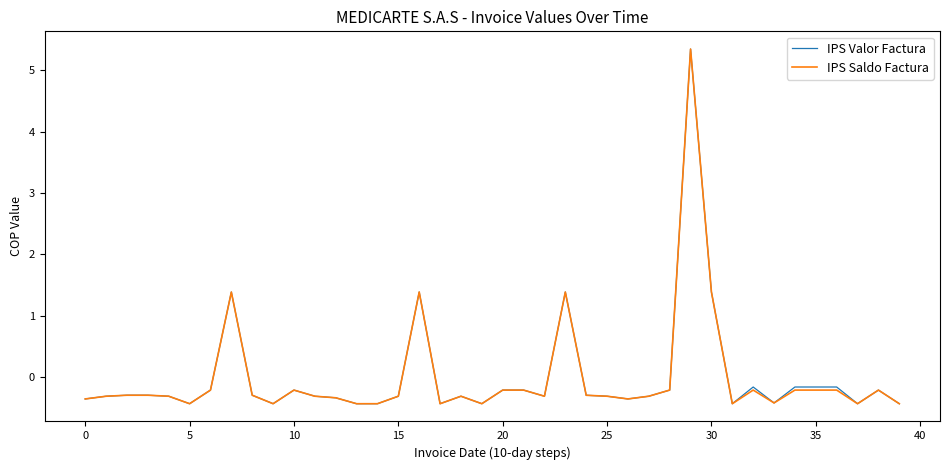

What is the lowest value of the IPS Saldo Factura series?

-0.4